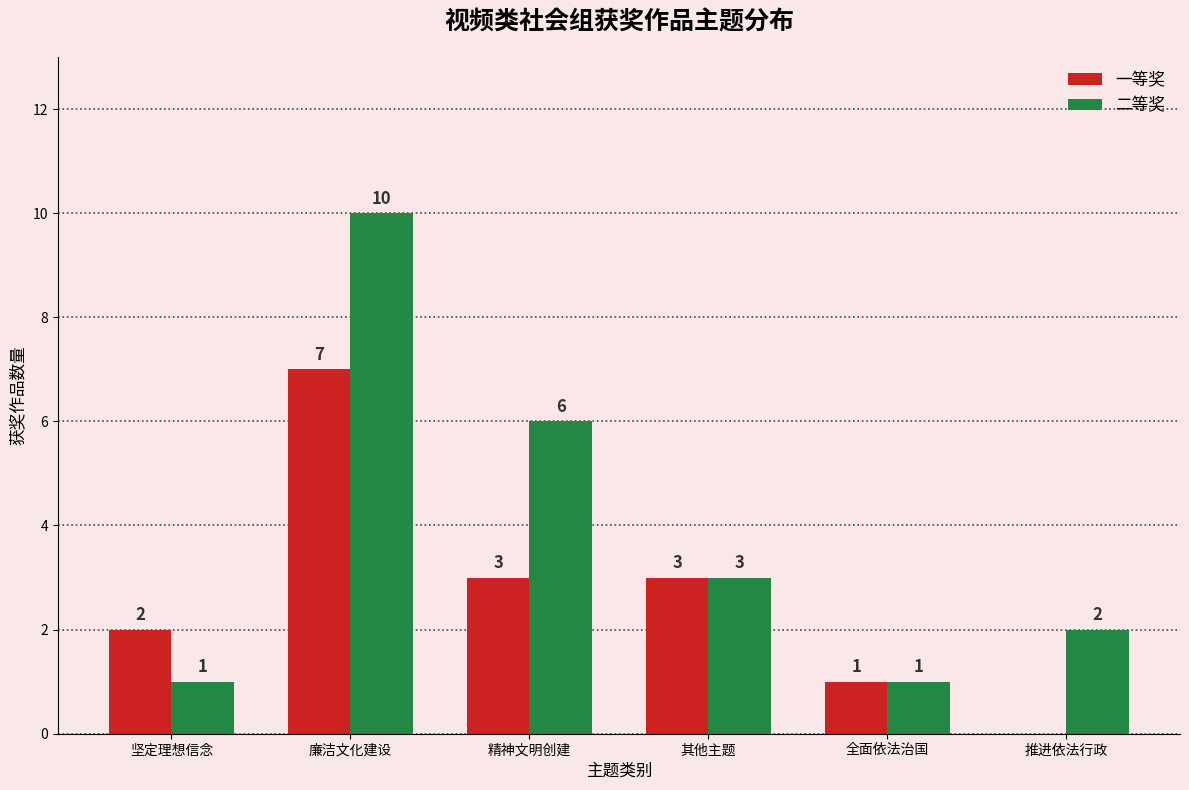

Reading left to right, what are all the values shown in this chart?

一等奖: 坚定理想信念=2	廉洁文化建设=7	精神文明创建=3	其他主题=3	全面依法治国=1	推进依法行政=0
二等奖: 坚定理想信念=1	廉洁文化建设=10	精神文明创建=6	其他主题=3	全面依法治国=1	推进依法行政=2